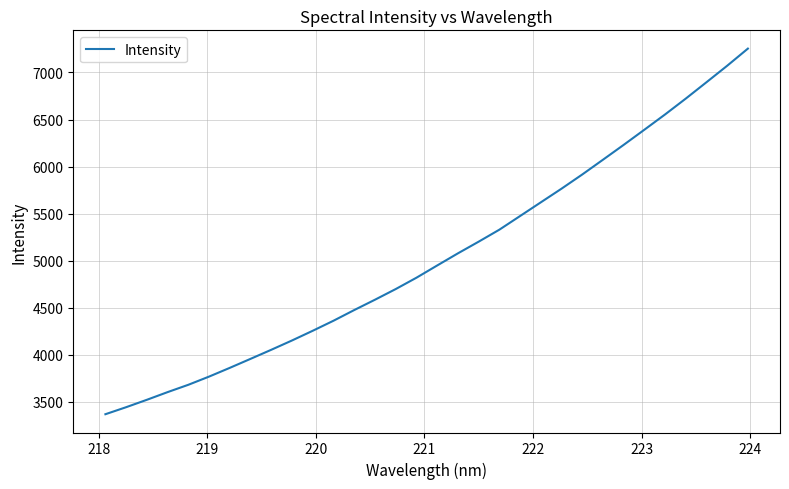

How many lines are shown in the chart?

1